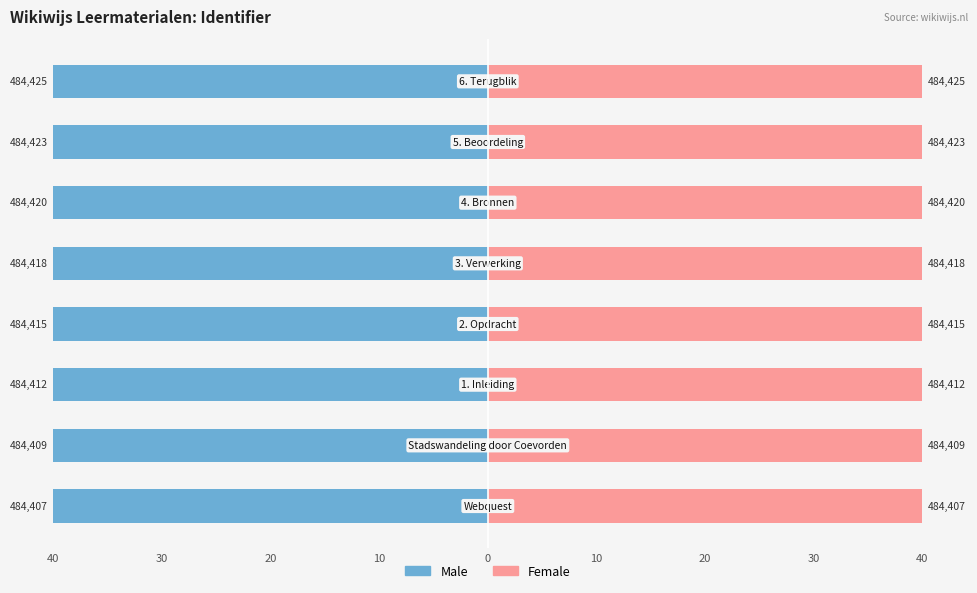

What value does the Male series have at 40?

-40.0